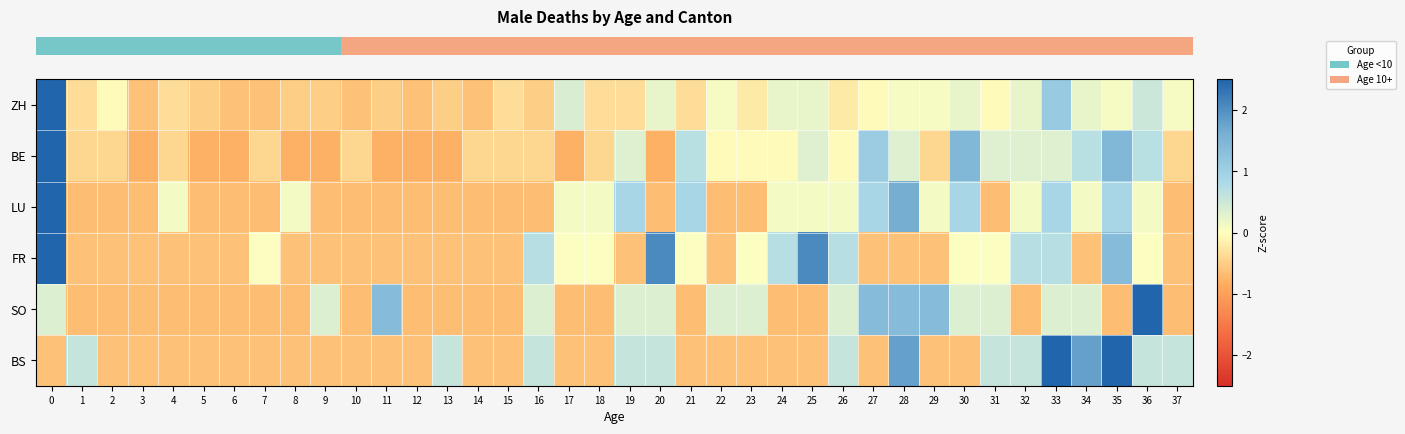

Rank the series at 26 from highest to lowest value.

row_3, row_5, row_4, row_2, row_1, row_0